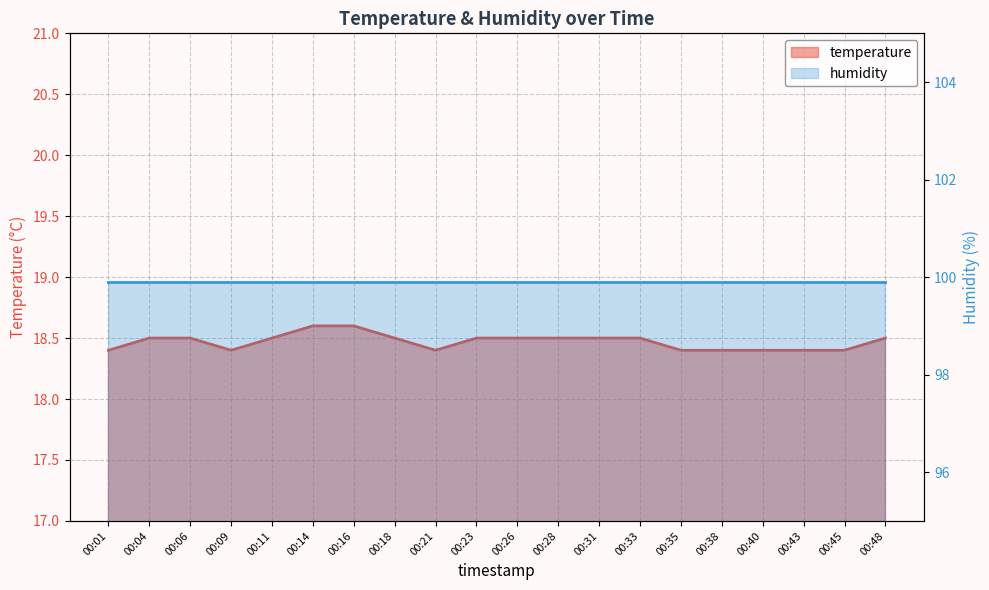

Where is the data nearest to the value 18?

00:01